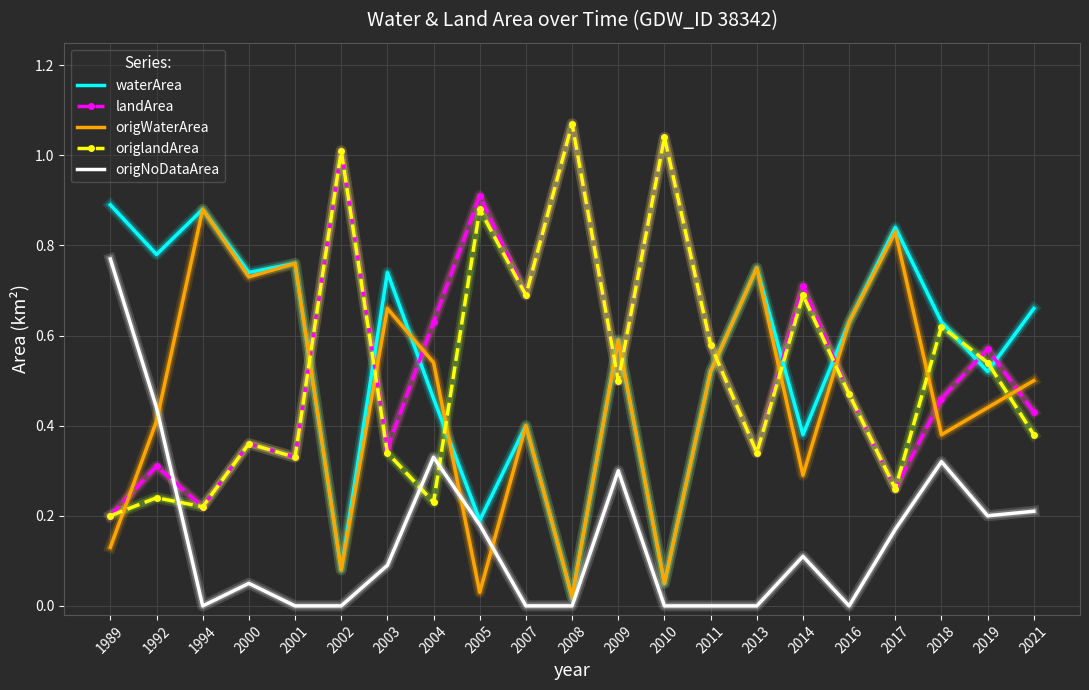

What is the total value across all series at 2021?

2.2